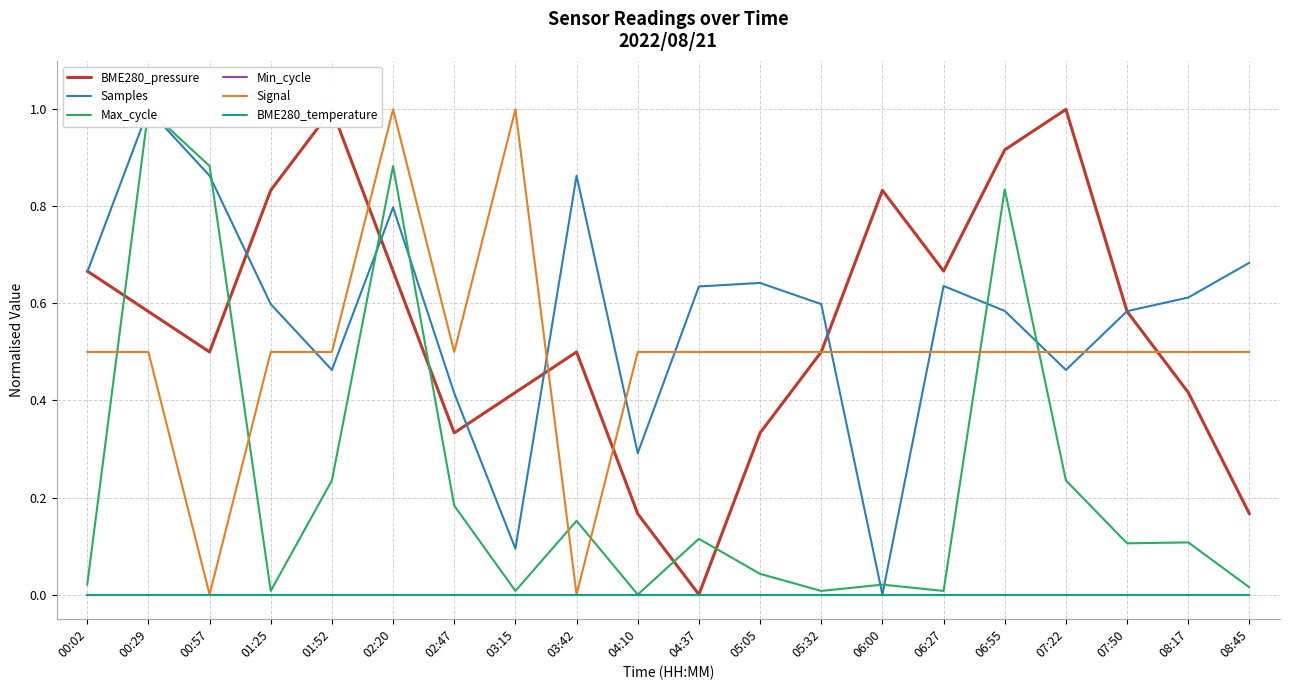

Where is the first local maximum for Signal?

02:20